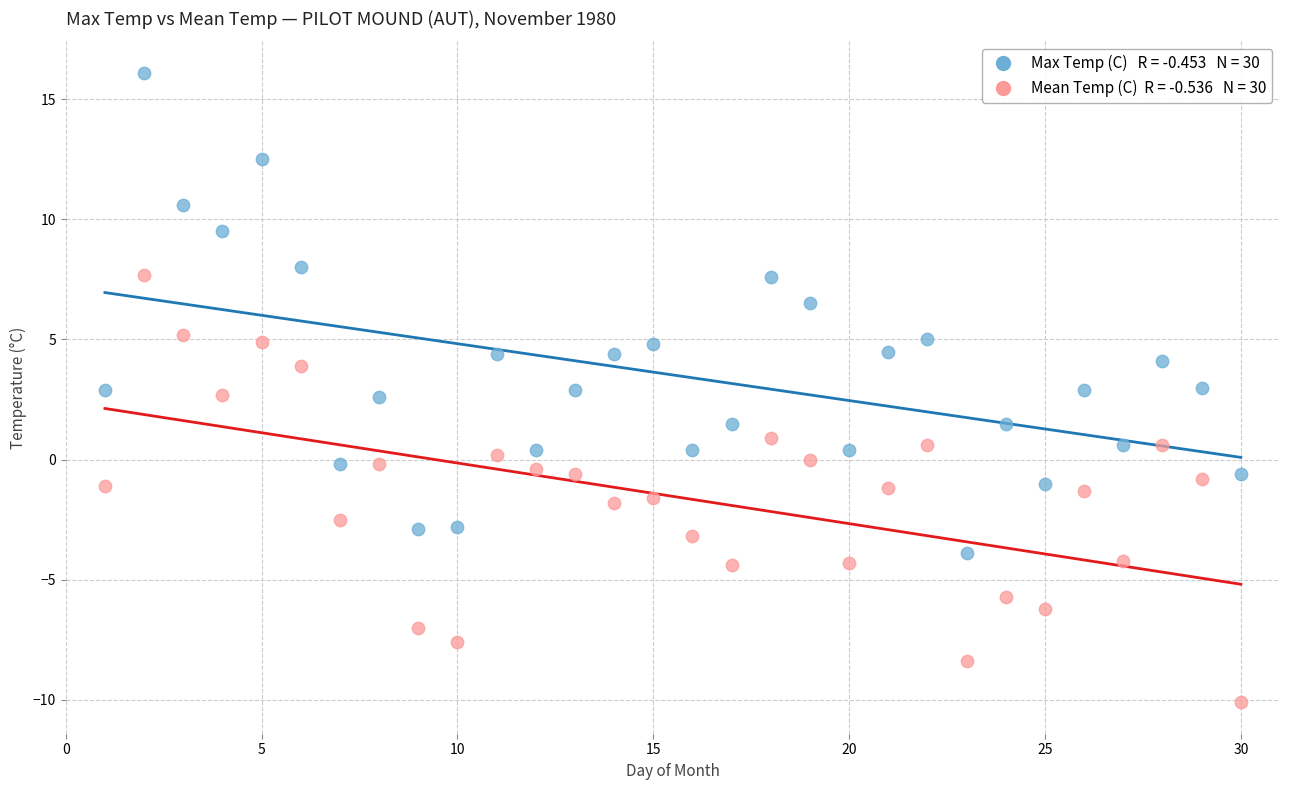

Across all data points, what is the range of Y values (max minus min)?

26.2